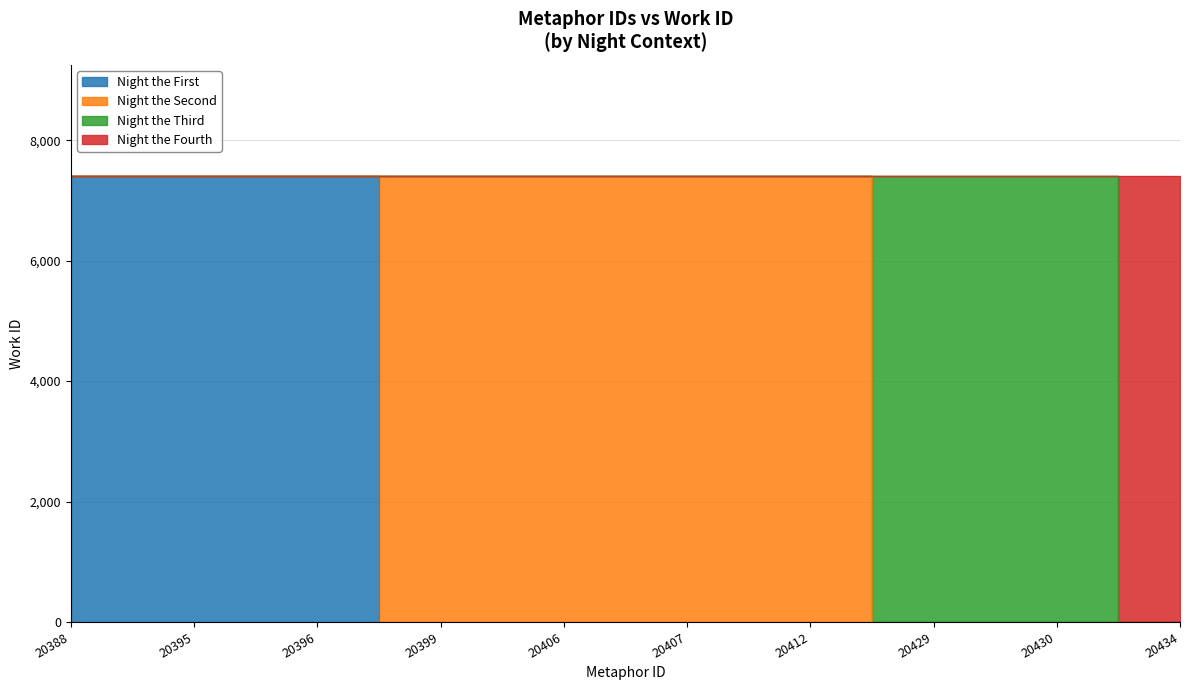

What is the ratio of the value at 20429 to the value at 20407?

1.0